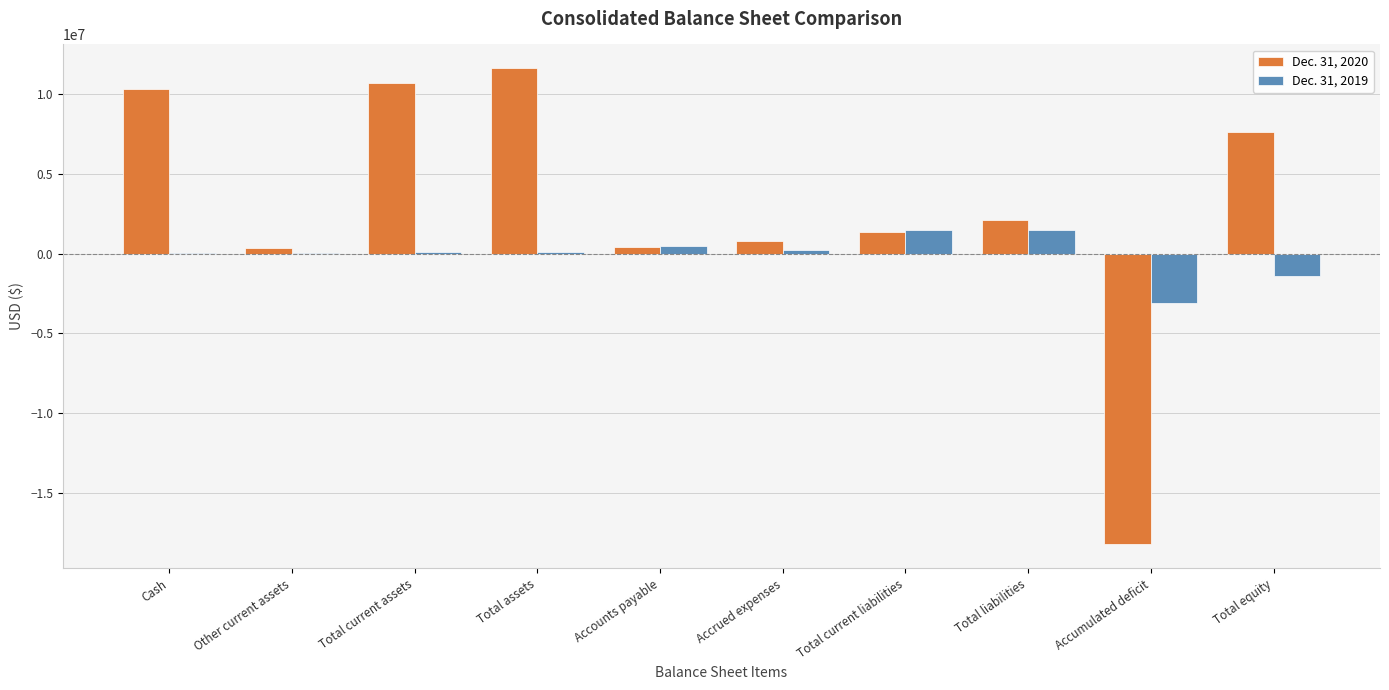

Count the number of data series in this chart.

2